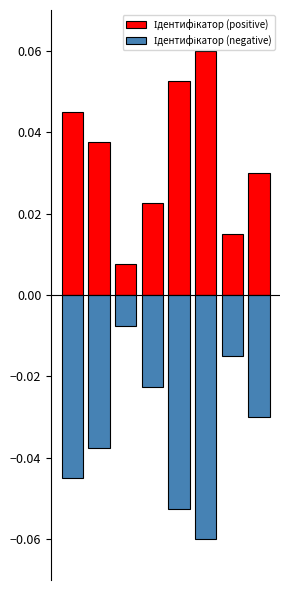

How many bars are there in total?

16